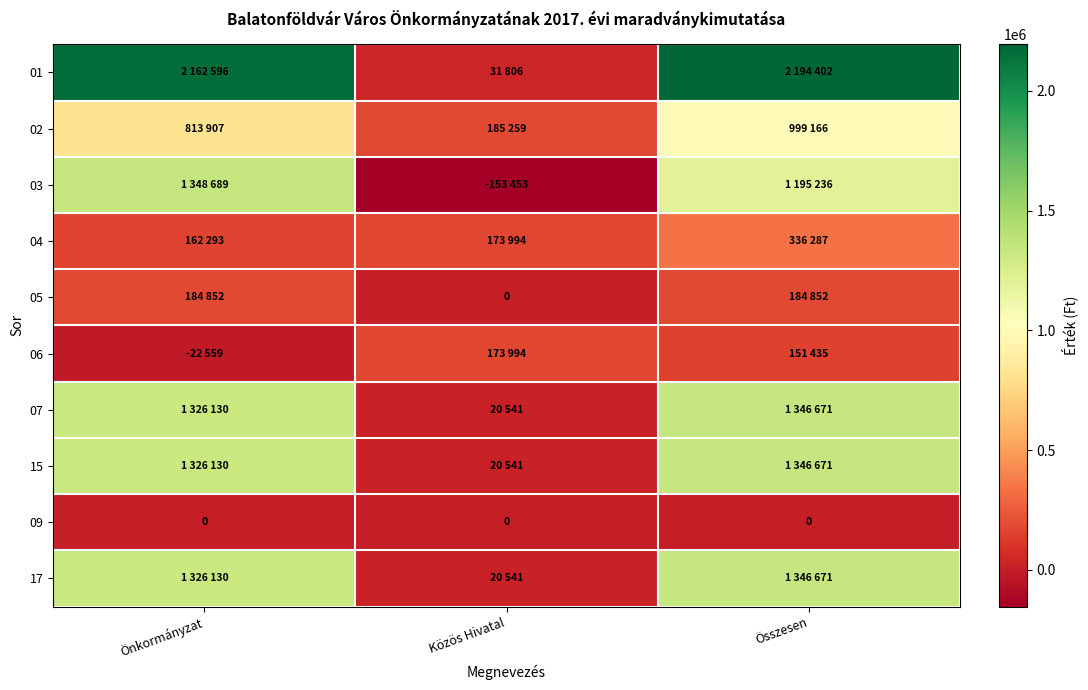

The 09 series shows 0 at Közös Hivatal. True or false?

True